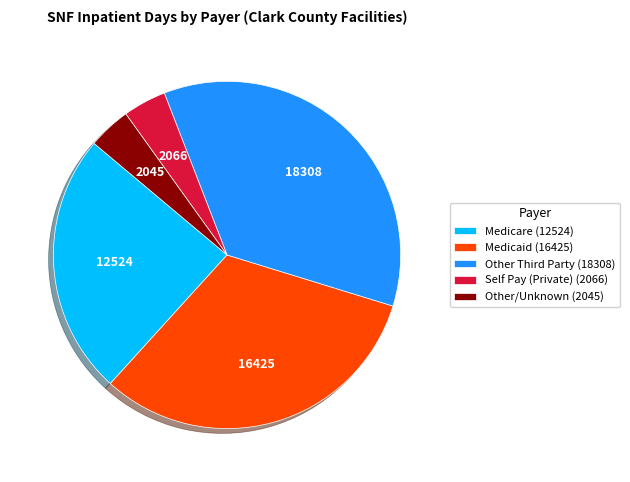

Does any single category account for the majority?

No